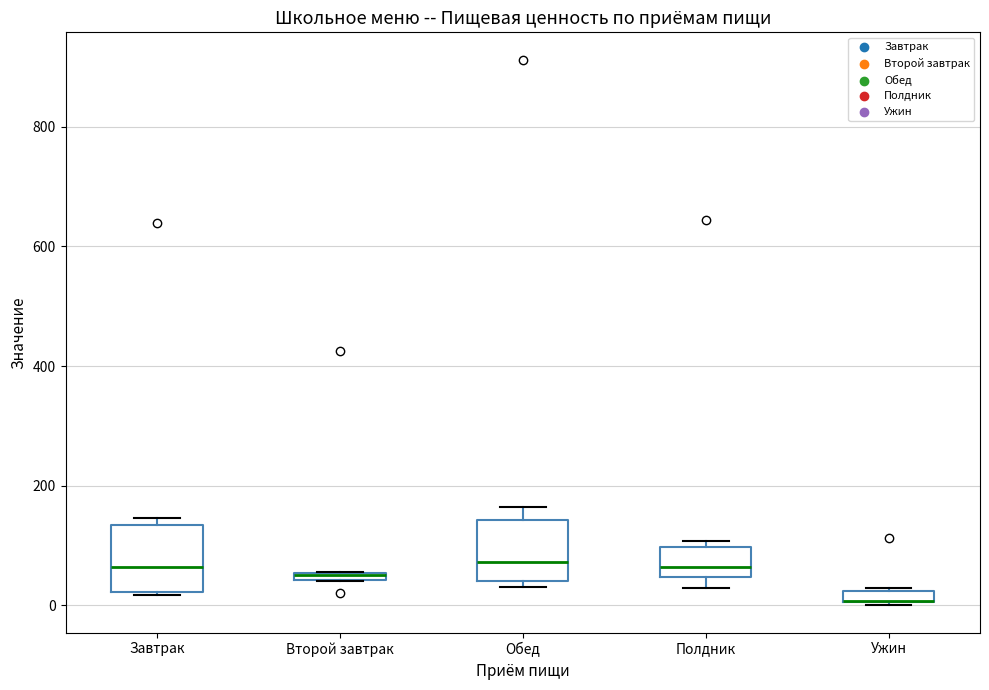

Where does the median line of the box for Полдник sit on the y-axis? The values are not printed on the chart, so give them approximately, as read against the axis.

60